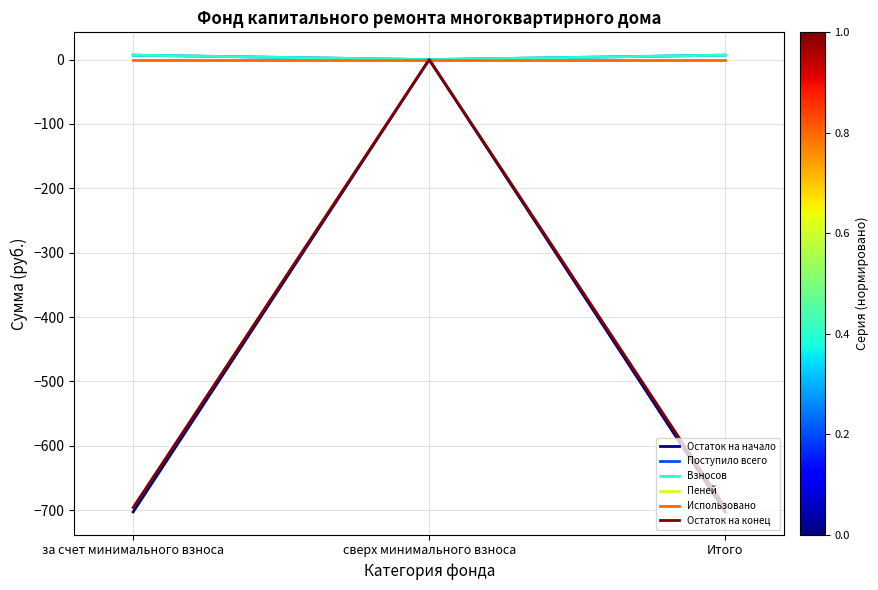

Is this an area chart (filled region under the line)?

No